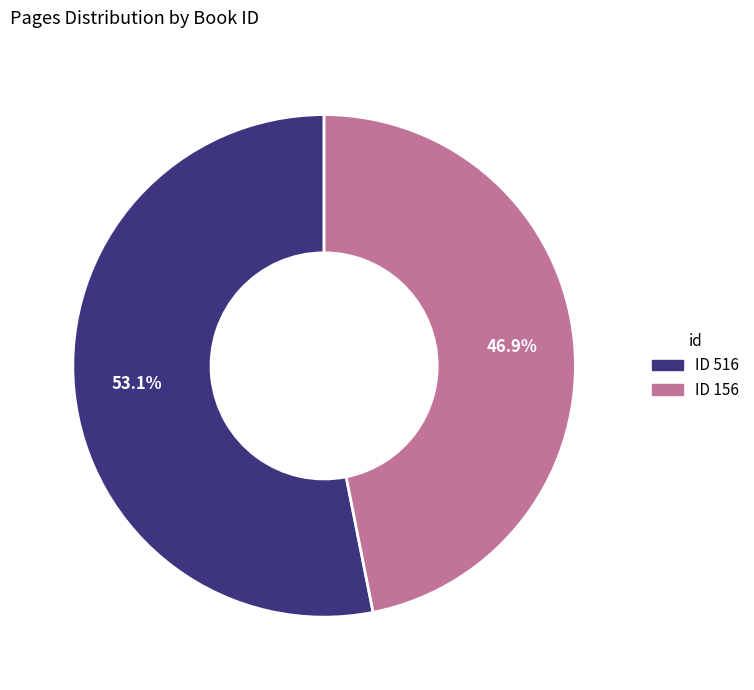

How many slices are in this pie chart?

2